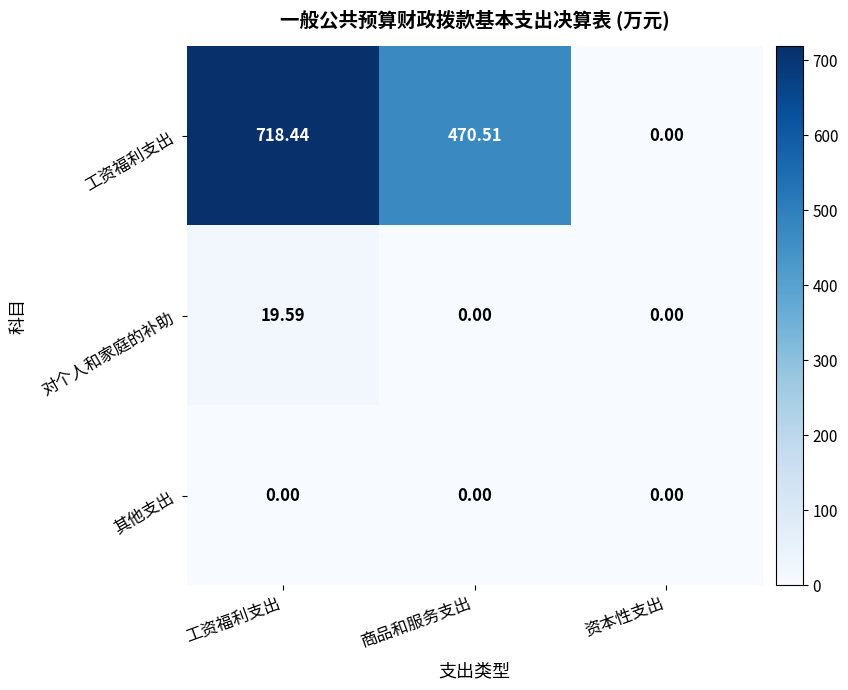

Which series changed the most between 商品和服务支出 and 资本性支出?

工资福利支出